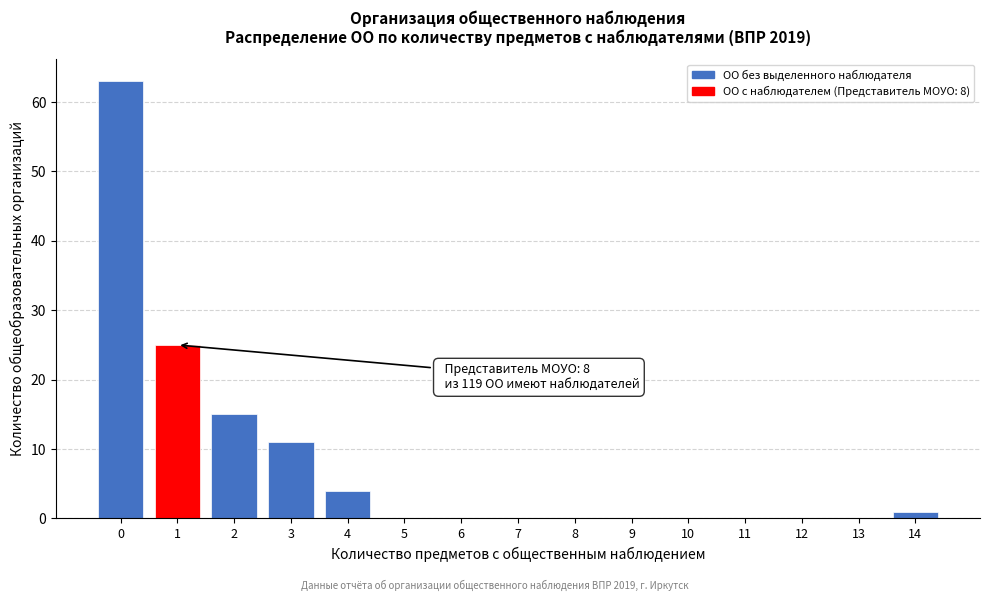

Reading right to left, extract all data points from this chart.

14=1	13=0	12=0	11=0	10=0	9=0	8=0	7=0	6=0	5=0	4=4	3=11	2=15	1=25	0=63